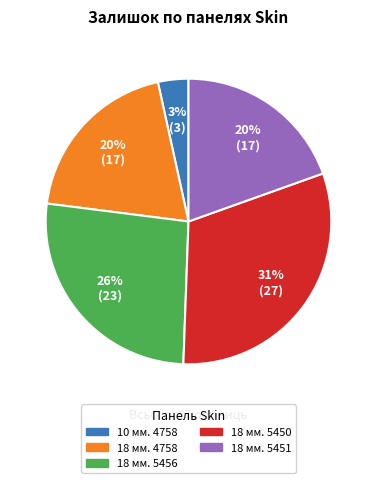

Is there a majority slice in this chart?

No